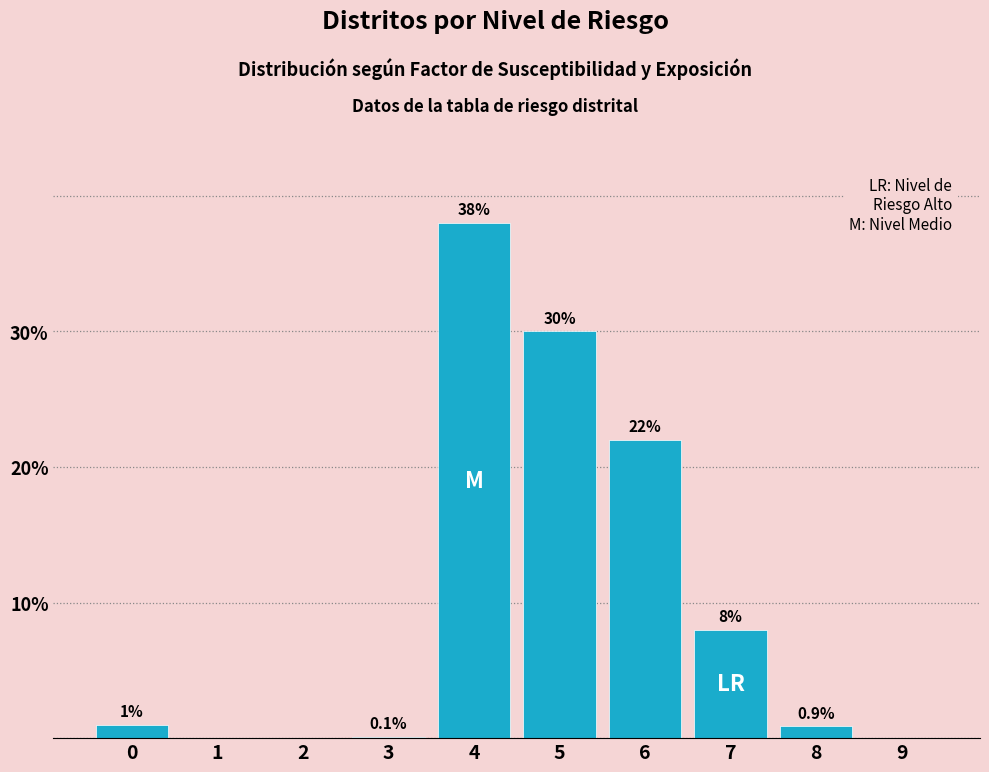

Does the chart contain stacked bars?

No